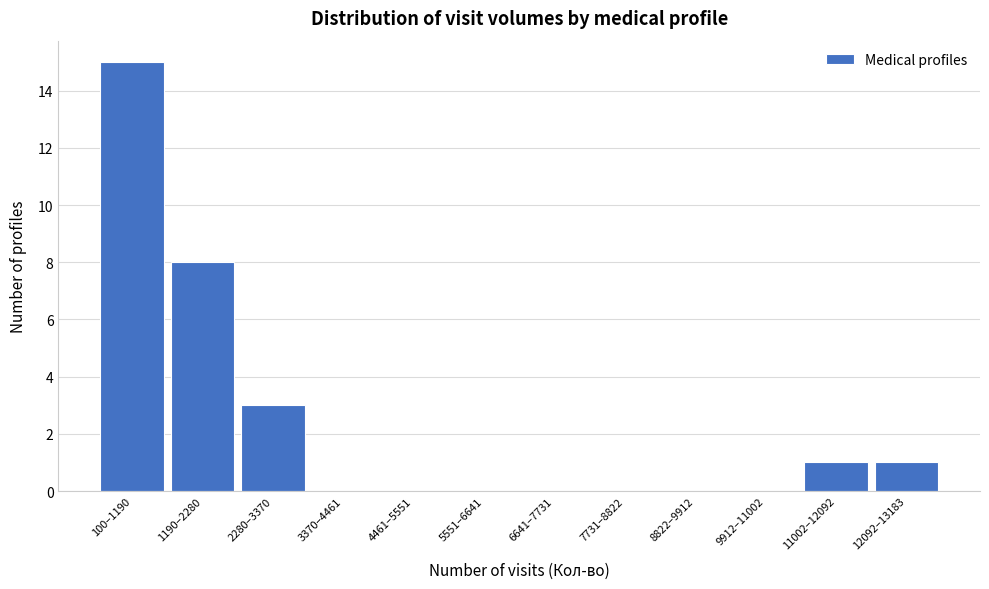

At which label is the value closest to 7?

1190–2280